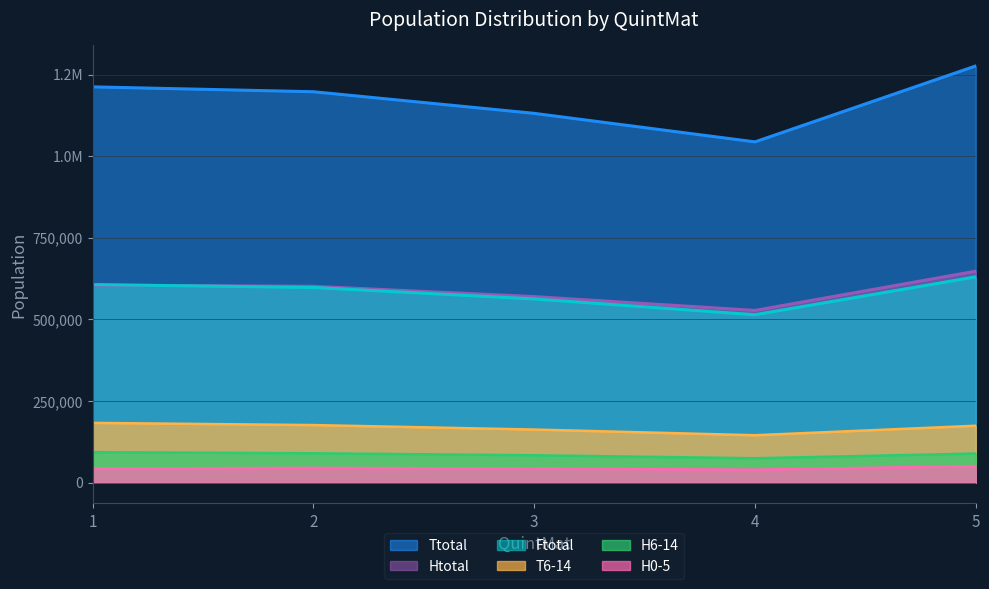

True or false: H6-14 and T6-14 intersect in this chart.

False